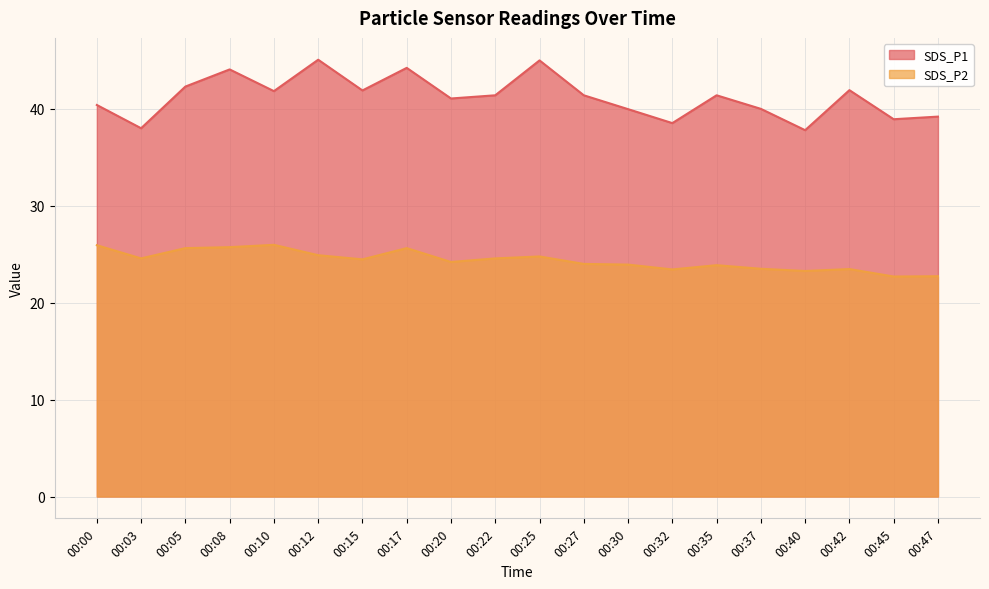

True or false: SDS_P2 and SDS_P1 intersect in this chart.

False